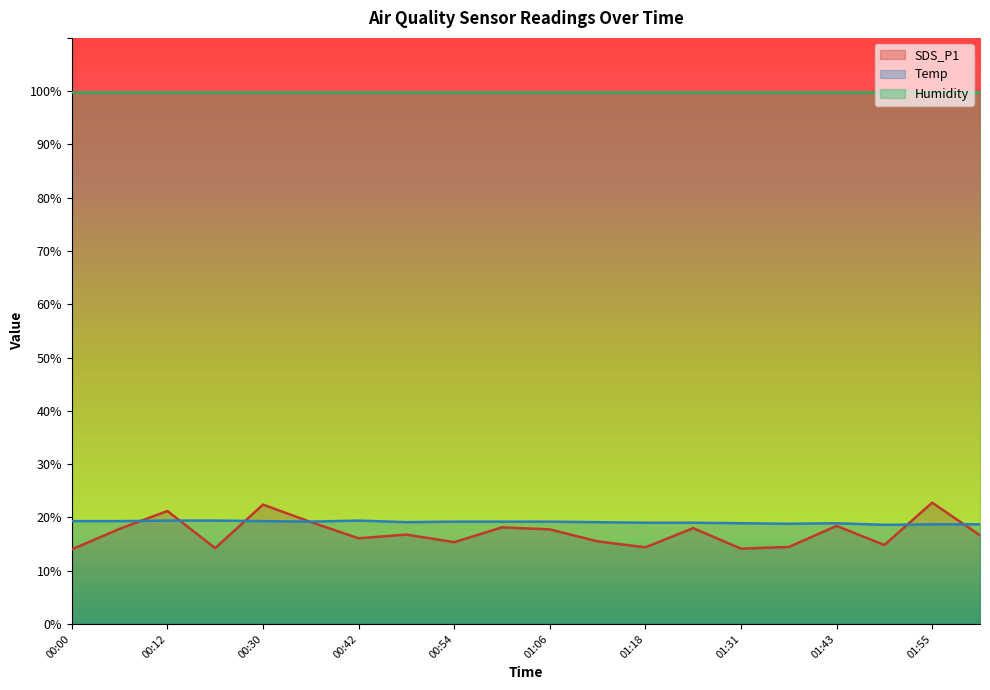

How many intersections are there between Temp and SDS_P1?

6